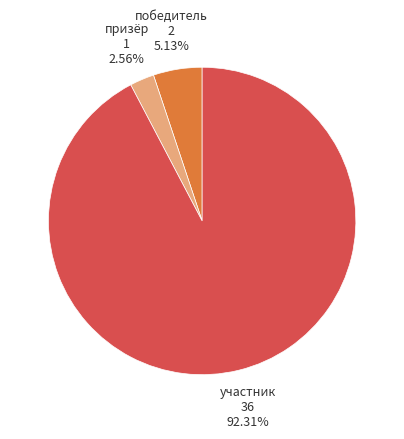

Is there any slice that represents more than half of the pie?

Yes